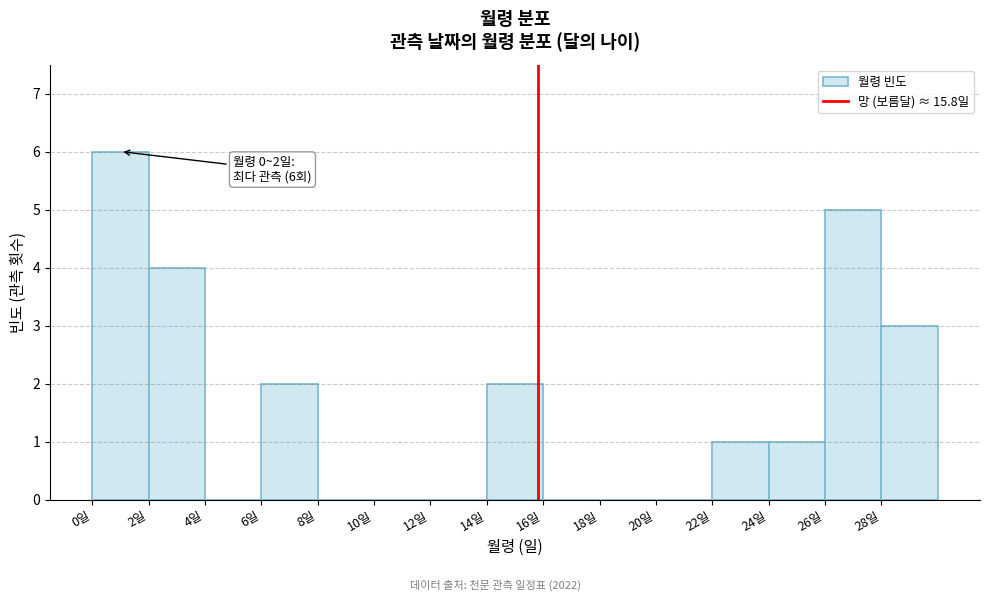

Which range on the x-axis has the tallest bar?

0 to 2